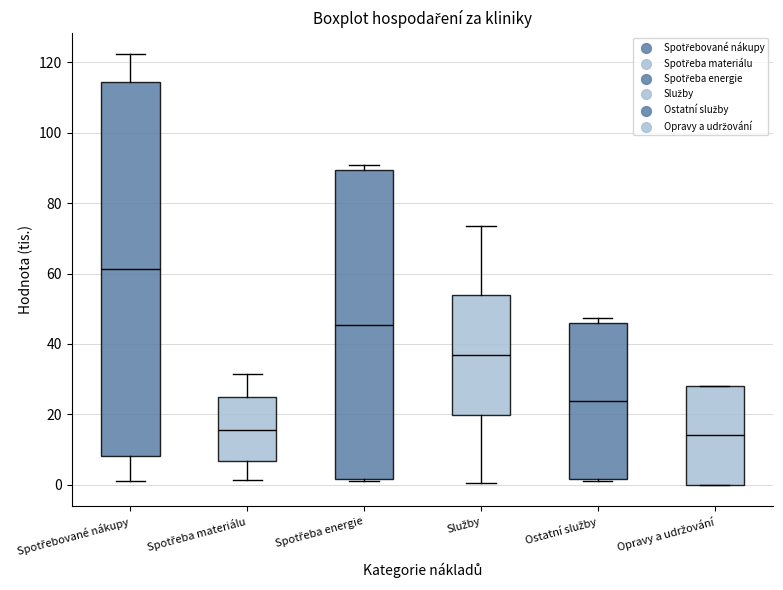

Which box's median line is the highest?

Spotřebované nákupy